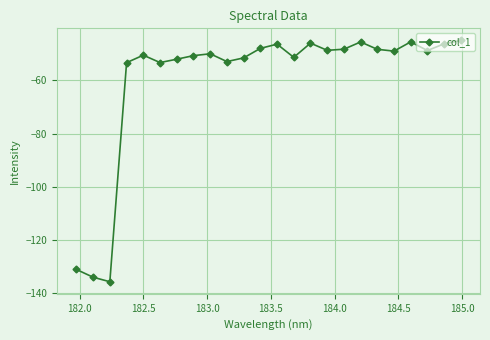

How many lines are shown in the chart?

1